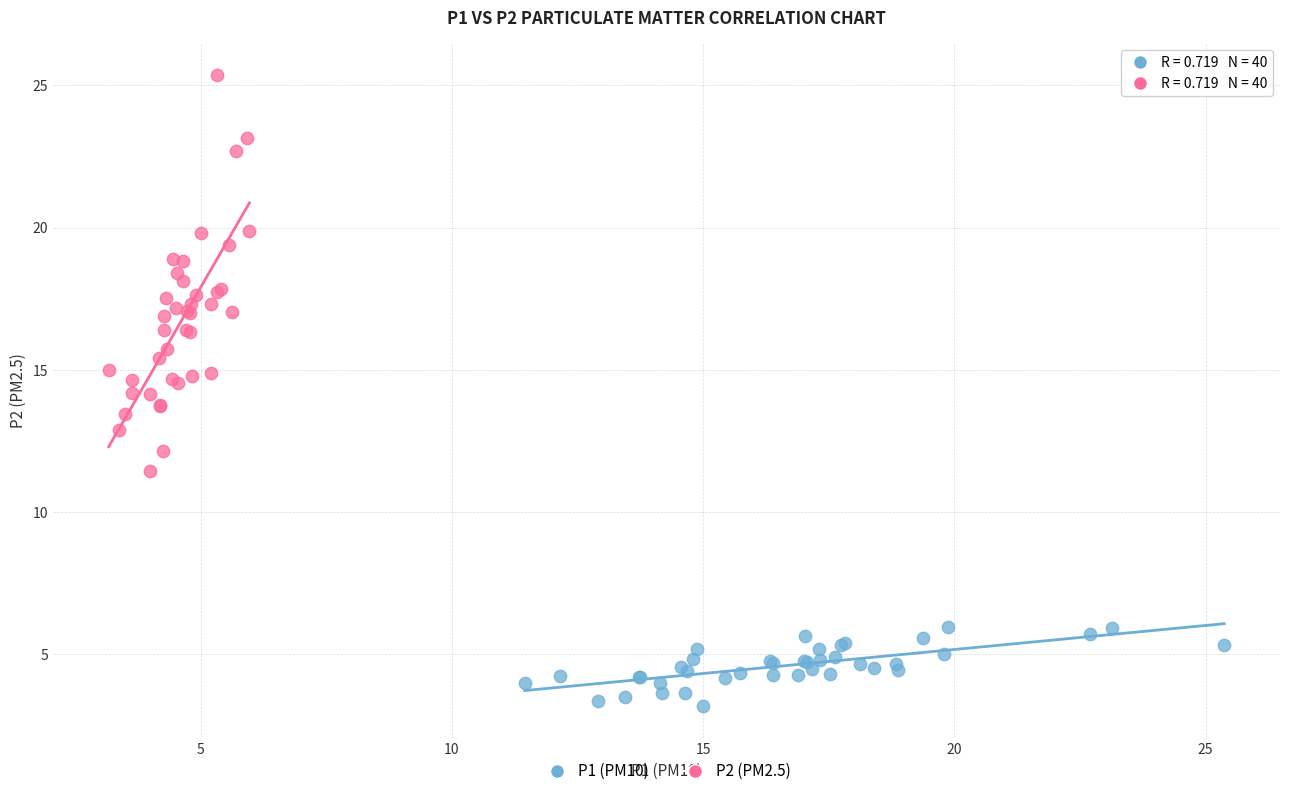

What are all the series names shown in the legend?

P1 (PM10), P2 (PM2.5)